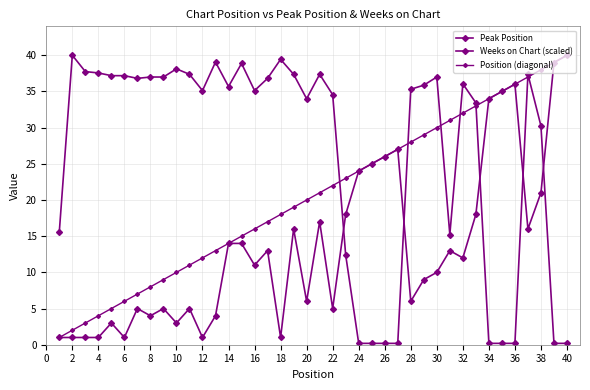

True or false: Weeks on Chart (scaled) has more than 0 points higher than both neighbors.

True